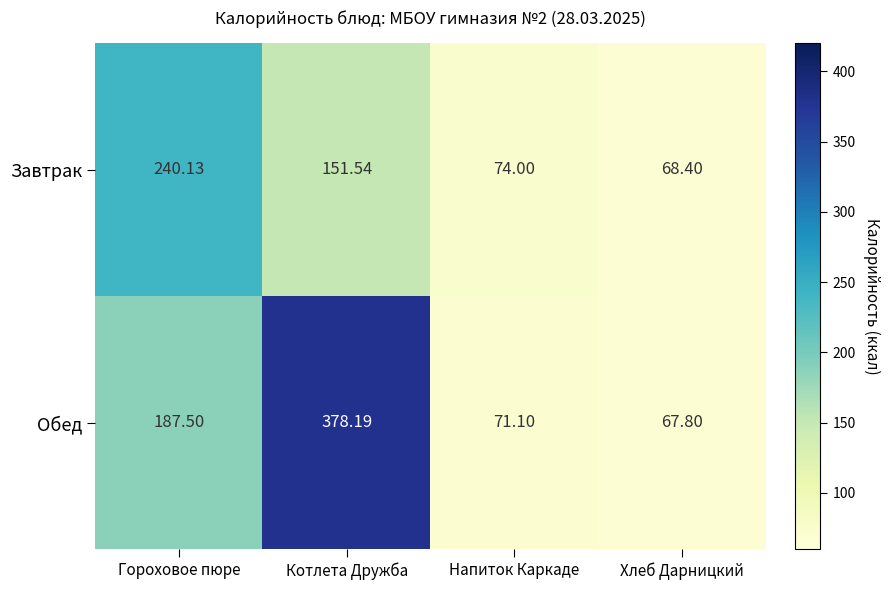

Between Напиток Каркаде and Хлеб Дарницкий, which series saw the biggest shift?

Завтрак